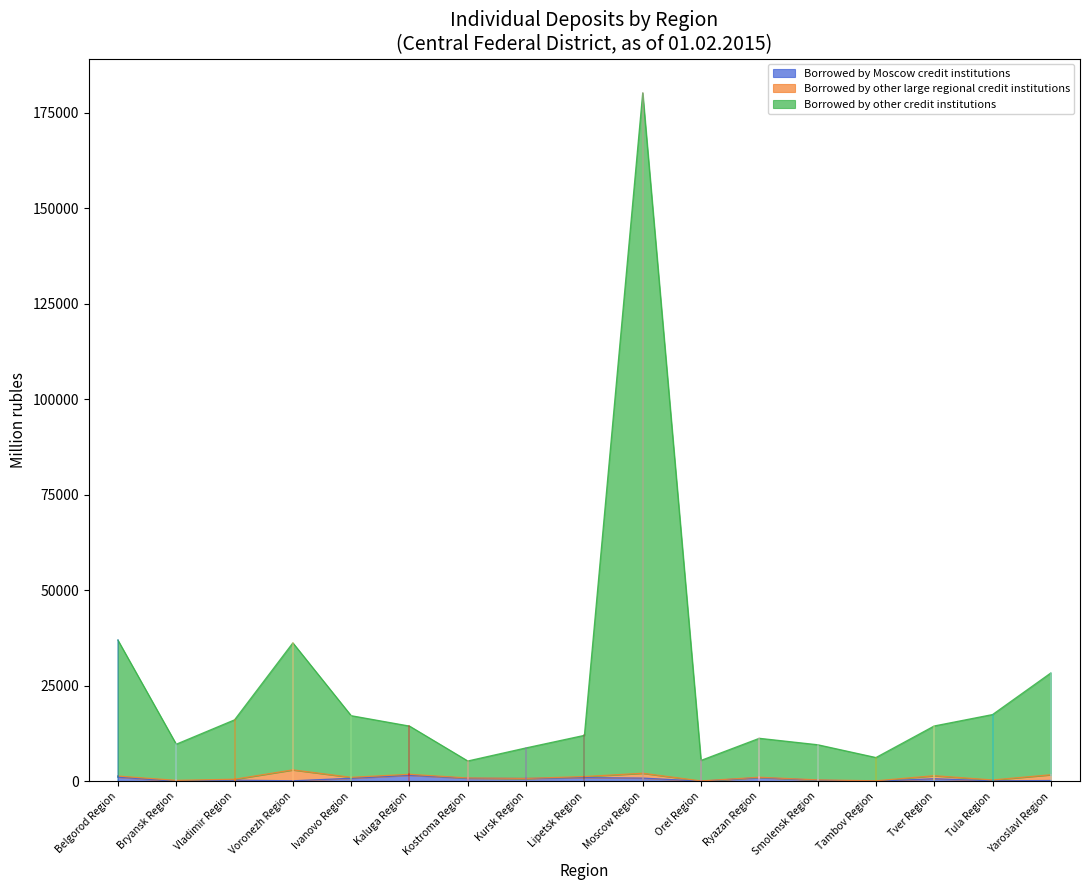

What is the difference between the Borrowed by other credit institutions values at Belgorod Region and Smolensk Region?

27360